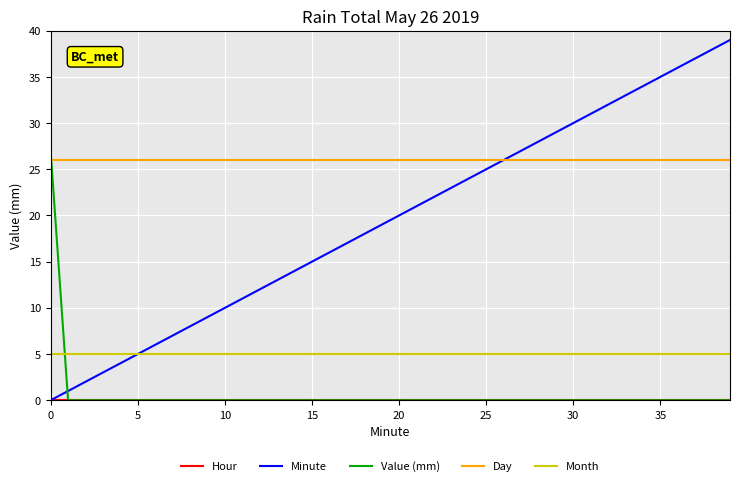

Which series has the largest total across all categories?

Day